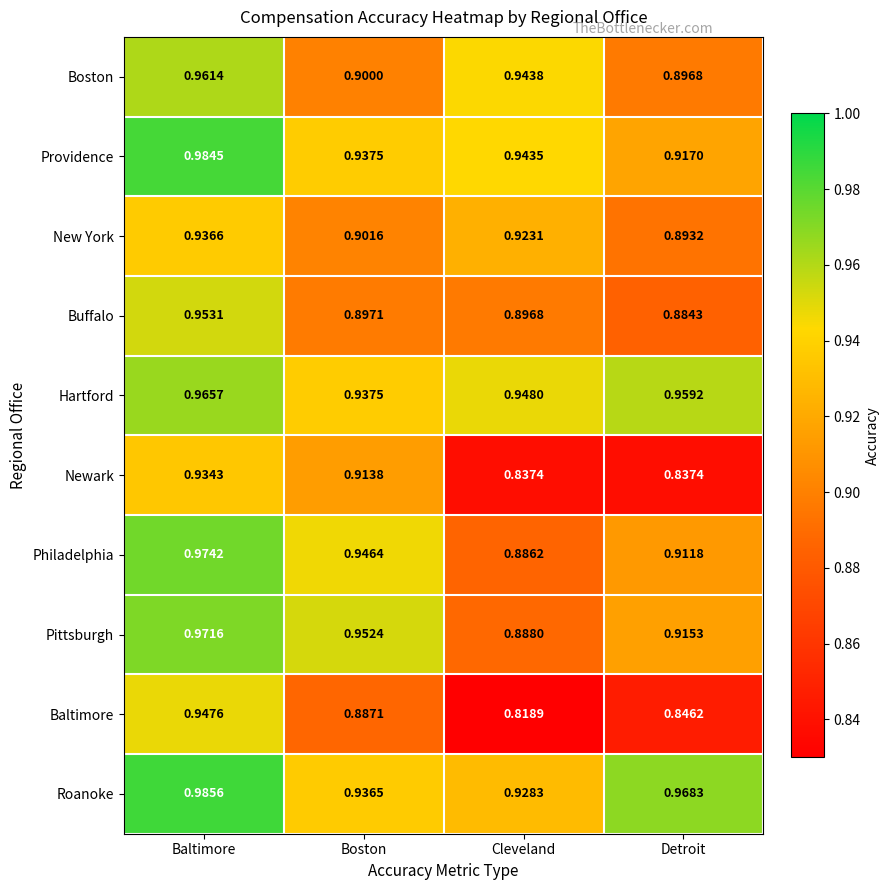

Which series has the largest range (max minus min)?

Baltimore